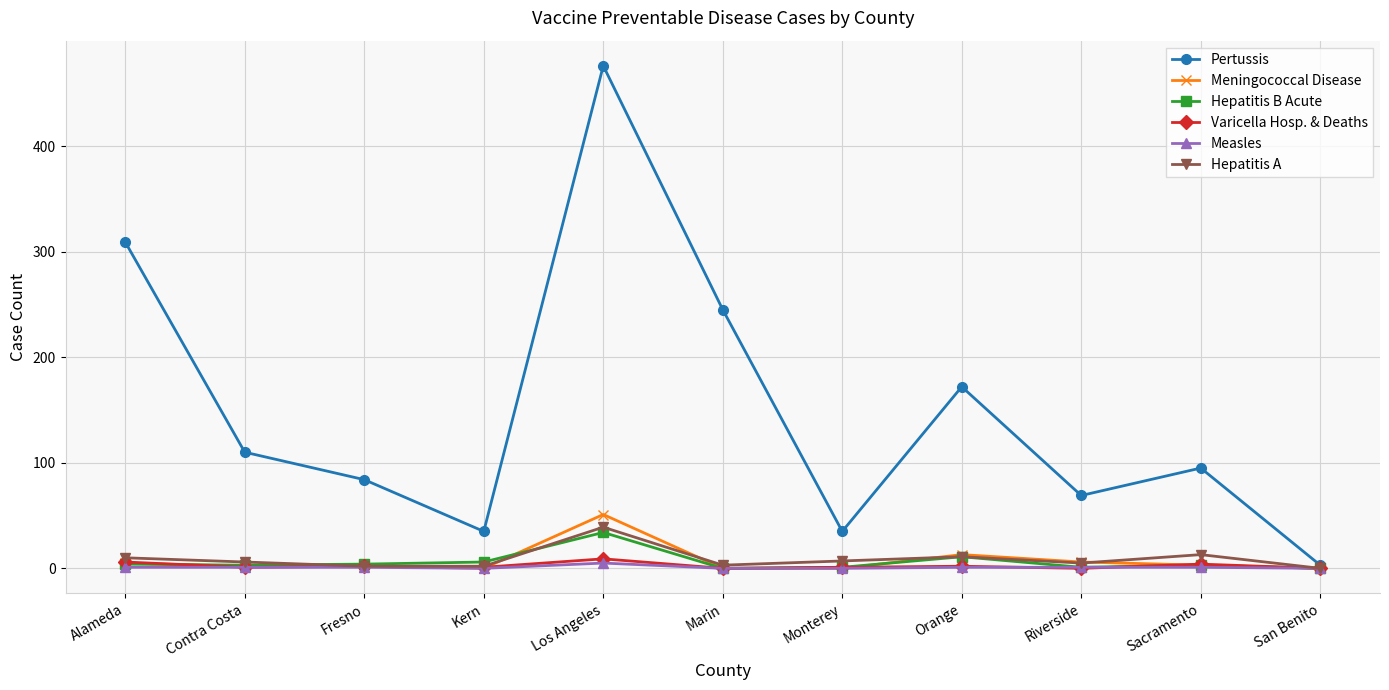

In Pertussis, how many points are lower than both neighbors (excluding endpoints)?

3